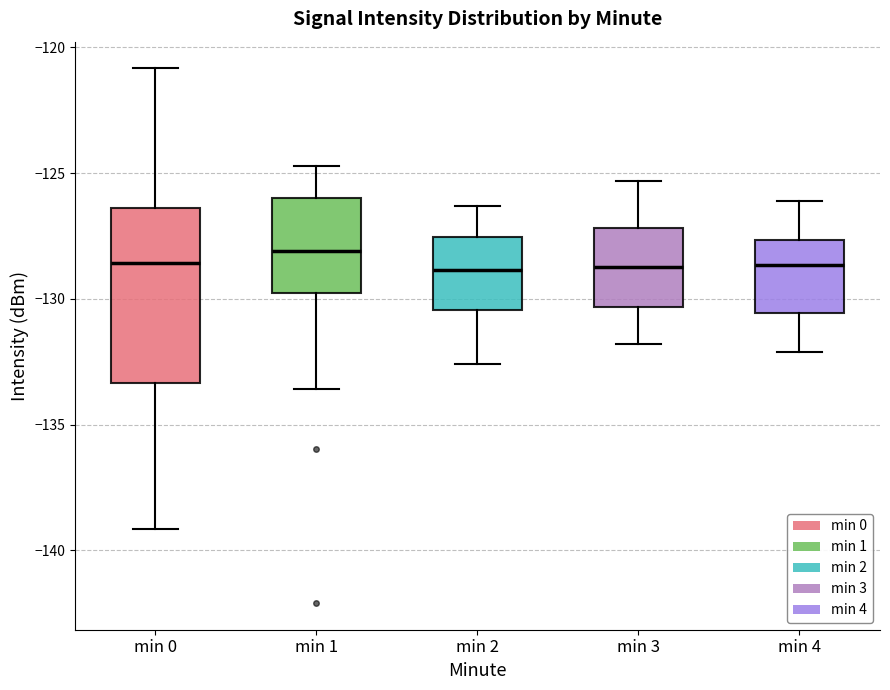

Reading left to right, transcribe this box plot: for each box, give where its median line is, the range the box spans, and where its two whiskers end, as read against the y-axis. The values are not printed on the chart, so give them approximately, as read against the axis.

min 0: median -128.5, box -133.5 to -126.5, whiskers -139.0 to -121.0
min 1: median -128.0, box -129.5 to -126.0, whiskers -133.5 to -124.5
min 2: median -129.0, box -130.5 to -127.5, whiskers -132.5 to -126.5
min 3: median -128.5, box -130.5 to -127.0, whiskers -132.0 to -125.5
min 4: median -128.5, box -130.5 to -127.5, whiskers -132.0 to -126.0